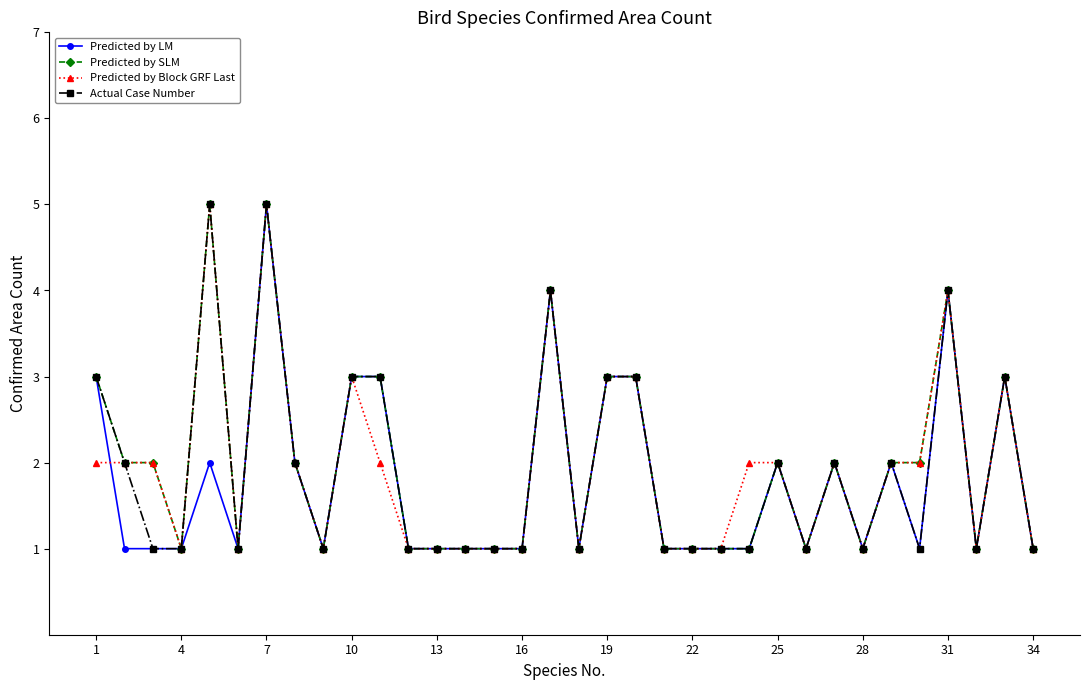

What is the highest value of the Actual Case Number series?

5